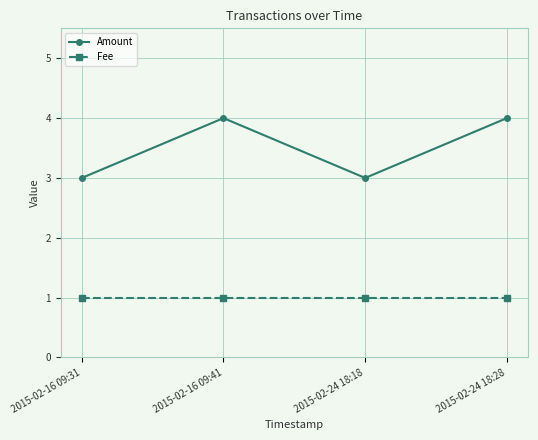

What is the total value across all series at 2015-02-16 09:31?

4